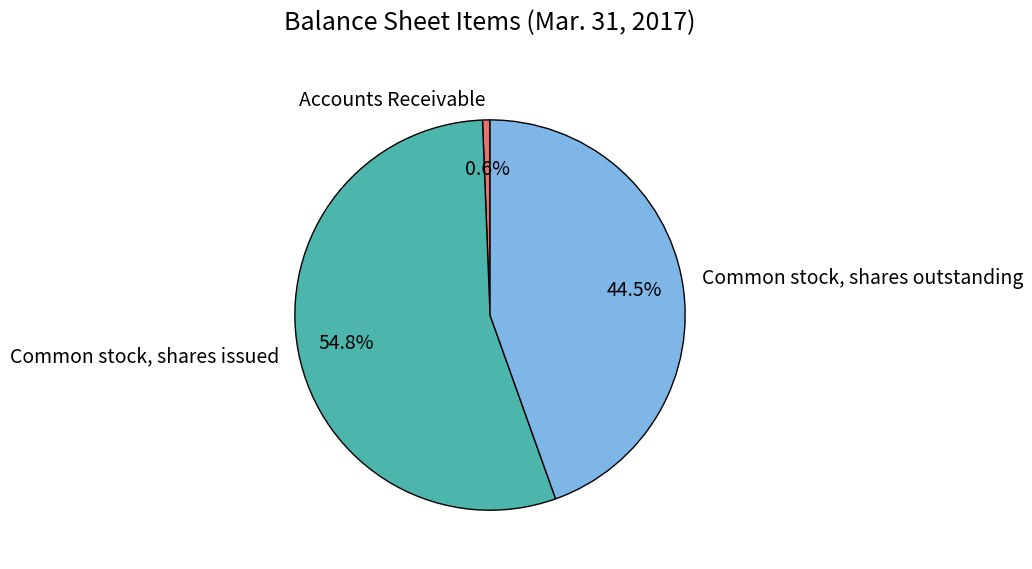

Does Common stock, shares outstanding represent more than half of the total?

No